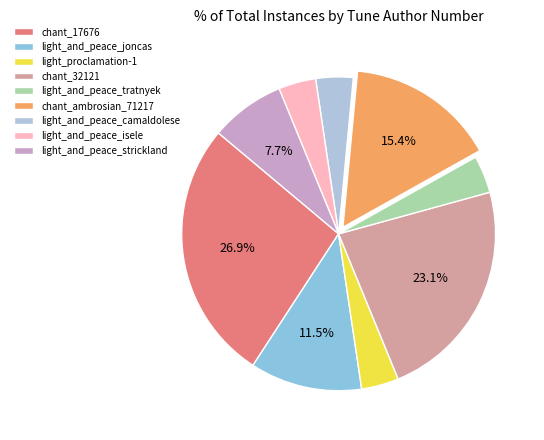

Is it true that light_and_peace_isele is 4% of the pie?

True